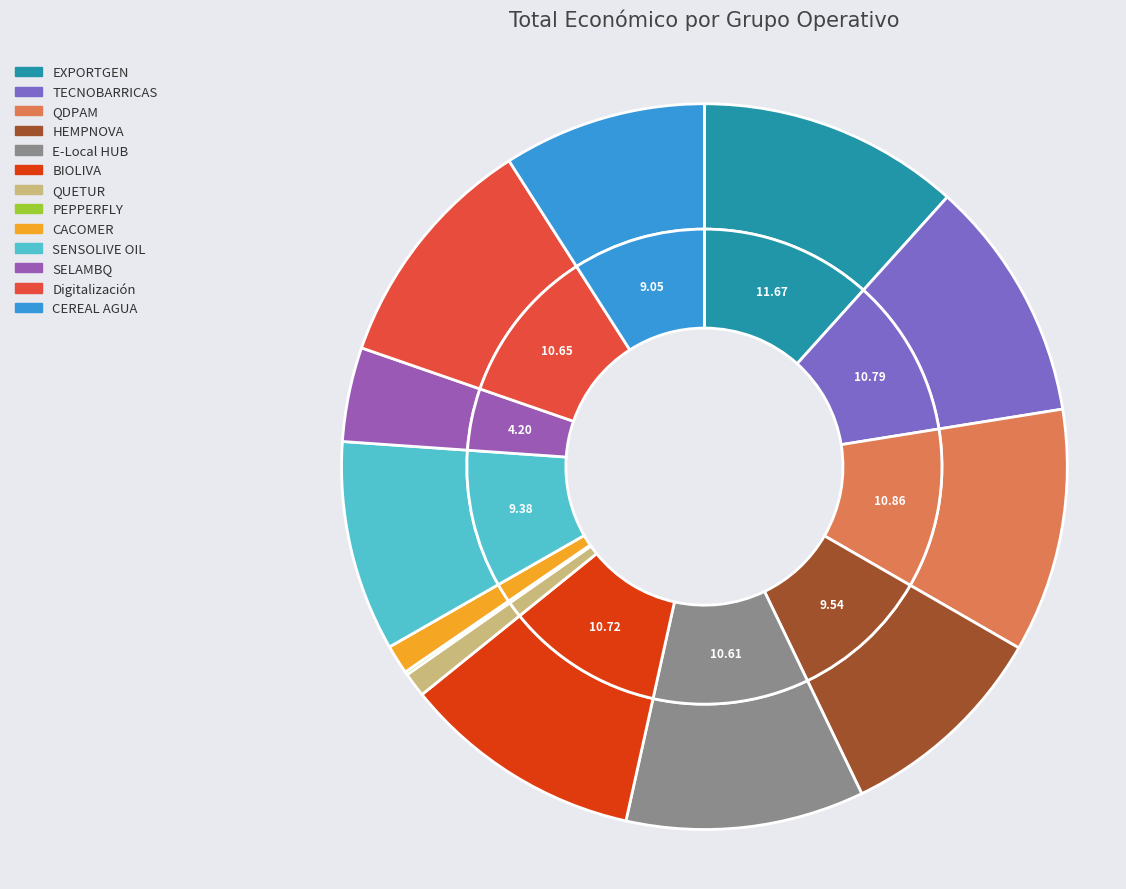

To the nearest percent, what is the combined percentage of PEPPERFLY and EXPORTGEN?

12%